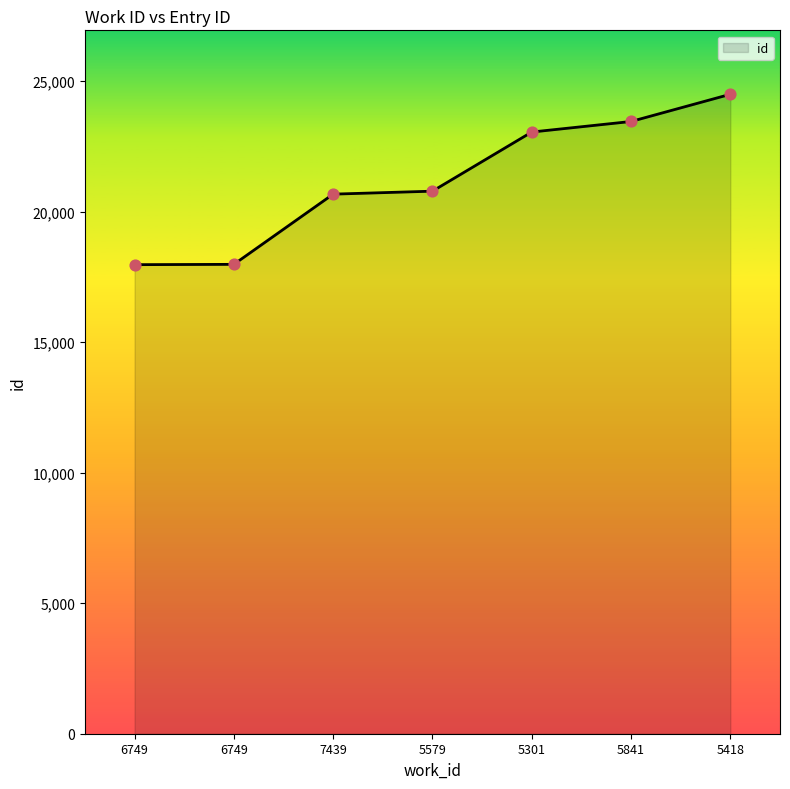

What is the ratio of the value at 6749 to the value at 7439?

0.9